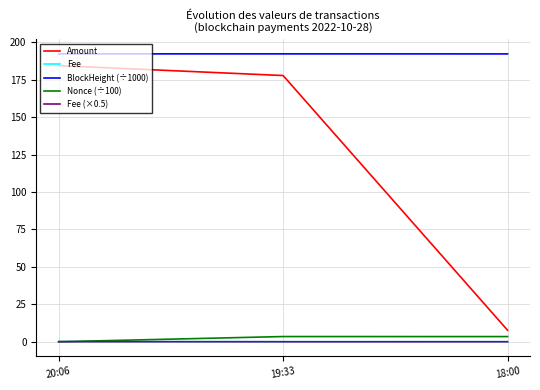

List the labels in order of Amount value, smallest first.

18:00, 19:33, 20:06